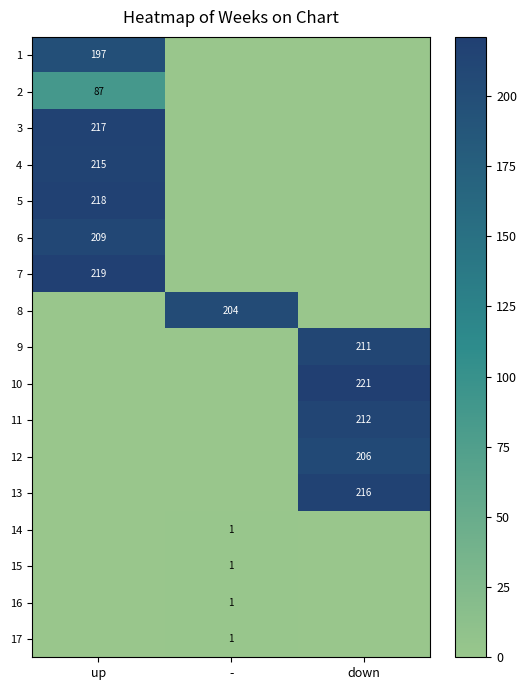

Which has a higher value, up or down?

up